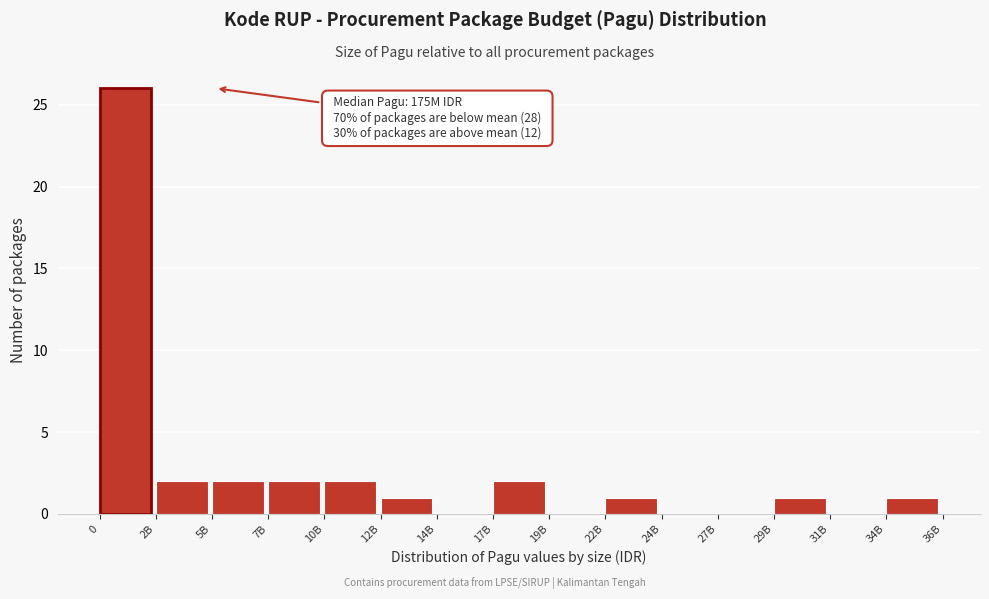

Reading left to right, extract all data points from this chart.

0=26	2B=2	5B=2	7B=2	10B=2	12B=1	14B=0	17B=2	19B=0	22B=1	24B=0	27B=0	29B=1	31B=0	34B=1